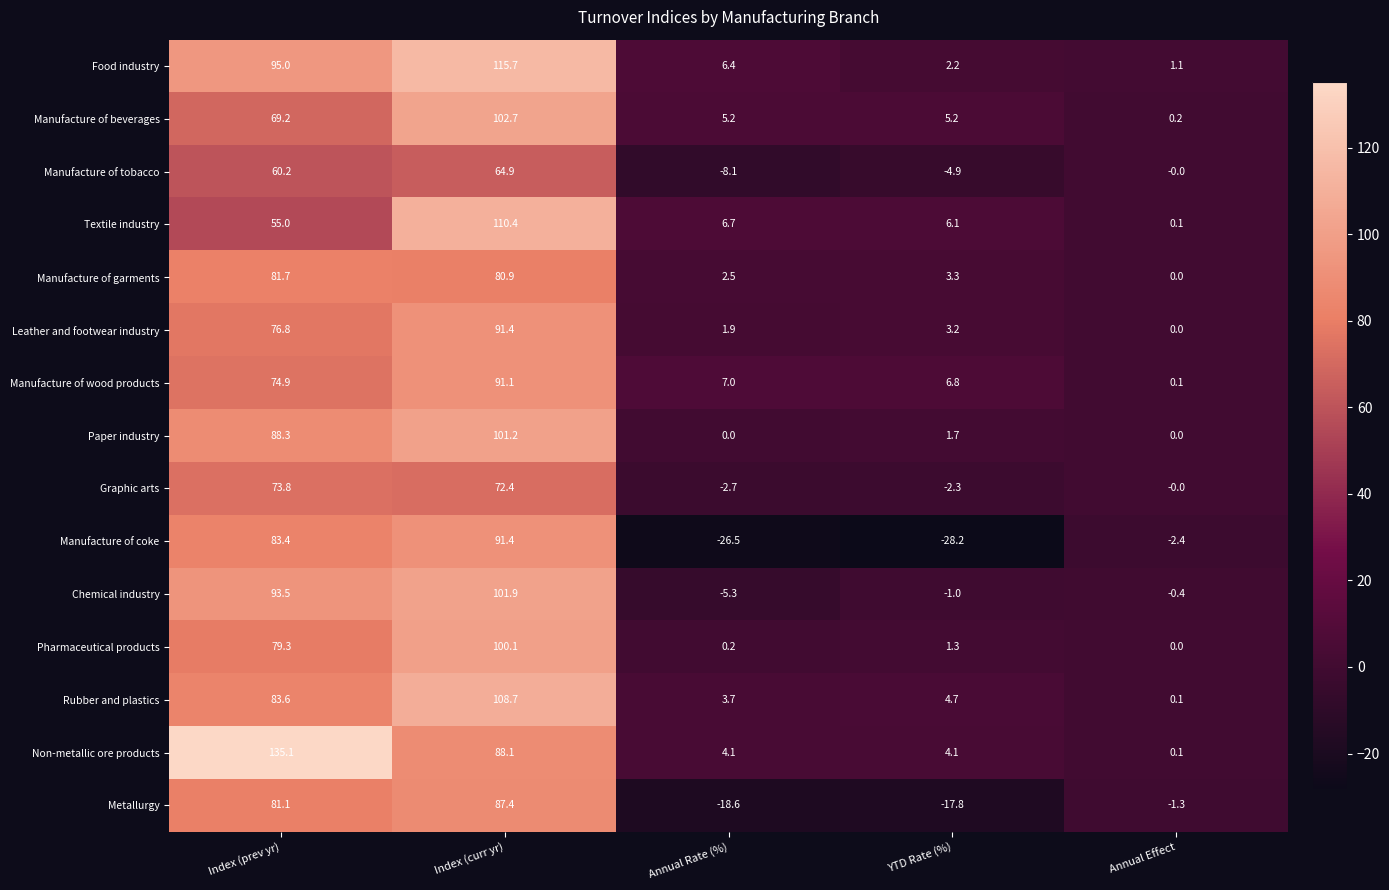

What is the sum of all Paper industry values?

191.2